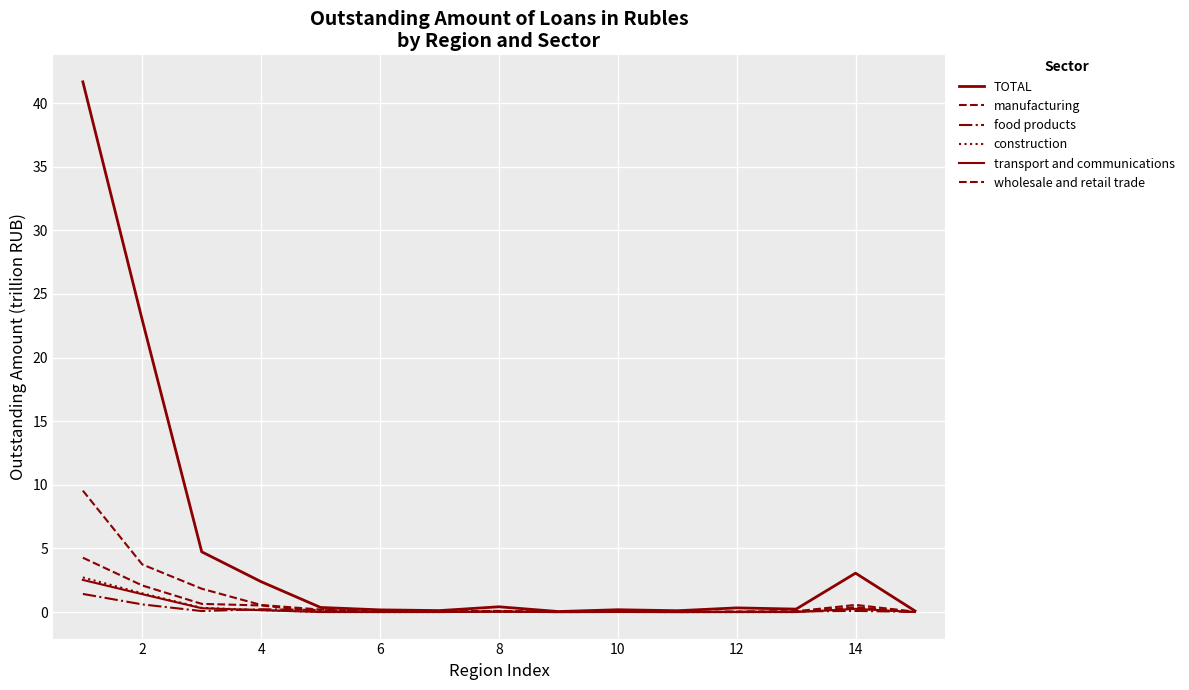

At which label is construction closest to 1?

2